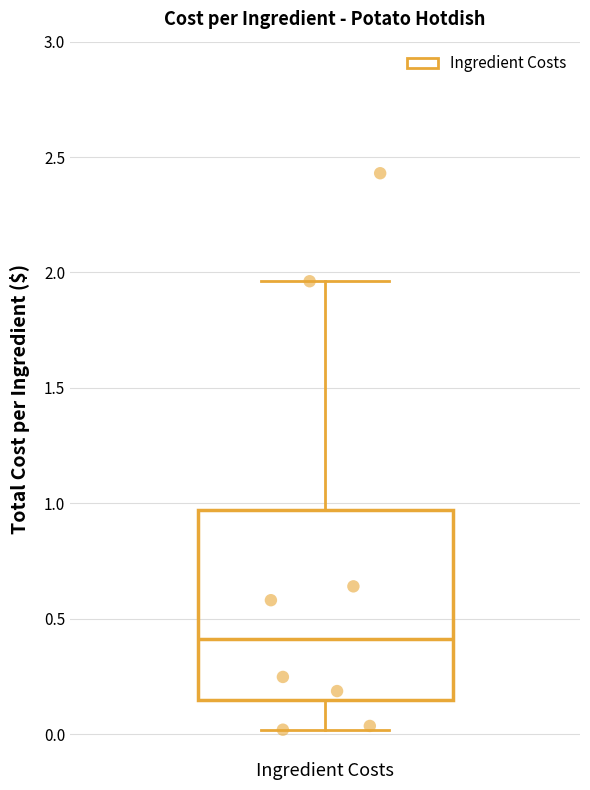

Where is the upper edge of the box for Ingredient Costs on the y-axis? The values are not printed on the chart, so give them approximately, as read against the axis.

0.95